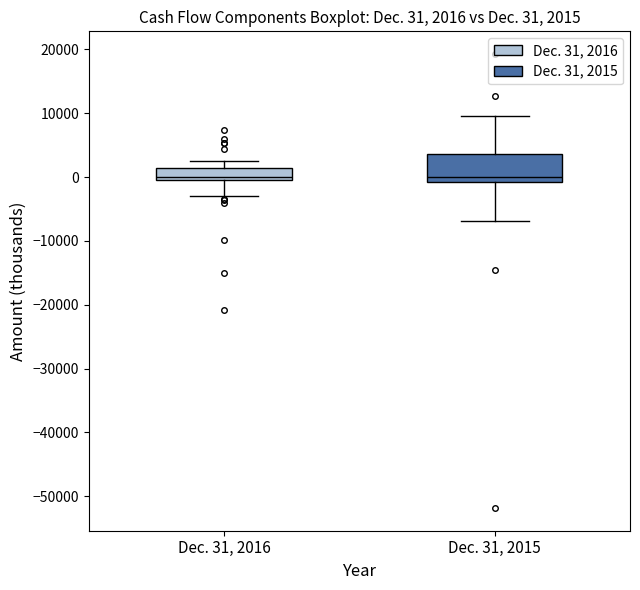

Which box is the tallest, from its lower edge to its upper edge?

Dec. 31, 2015